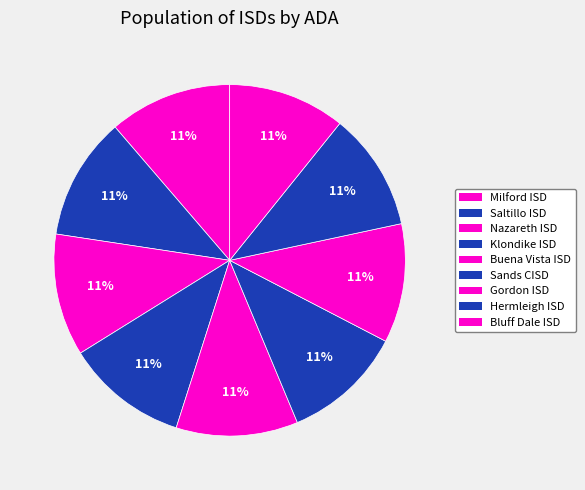

What is the smallest slice in the pie chart?

Bluff Dale ISD